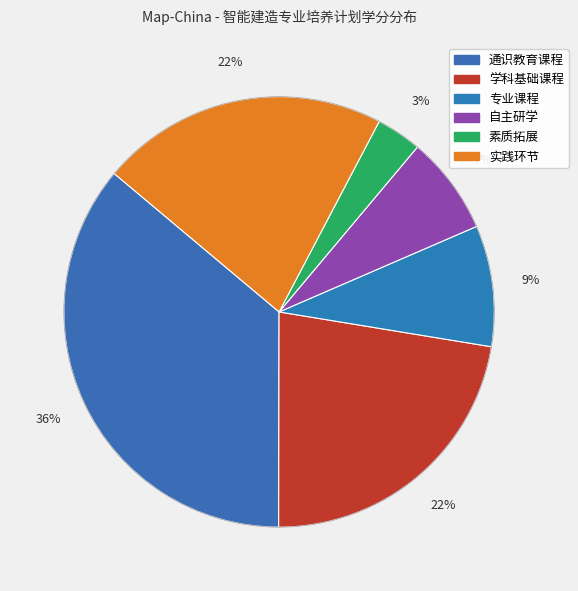

Combined, what portion of the pie is 专业课程 and 实践环节?

30.7%